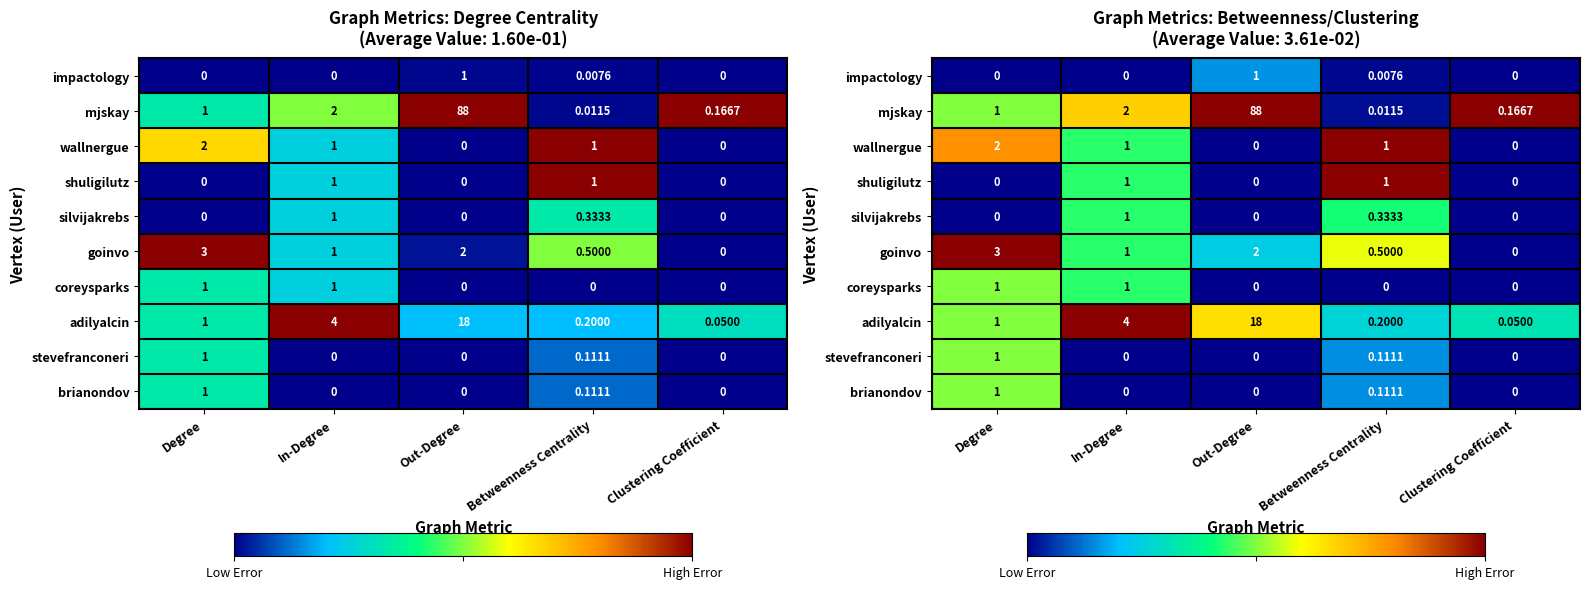

How many values in wallnergue are above zero?

3